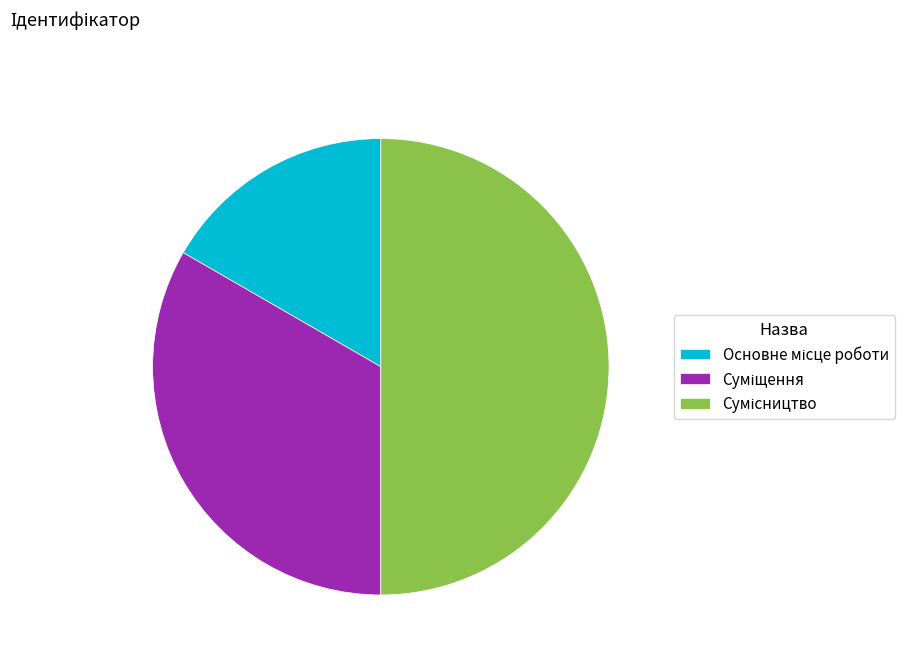

Count the number of slices in the pie.

3